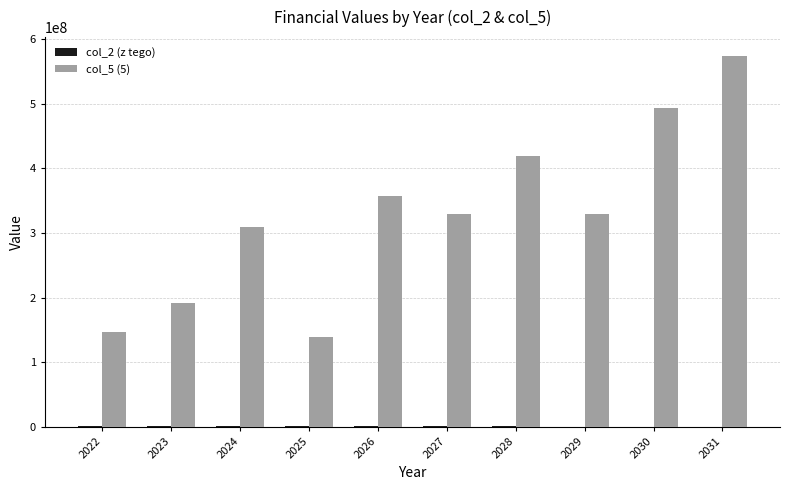

At which category is the sum across all series the highest?

2031